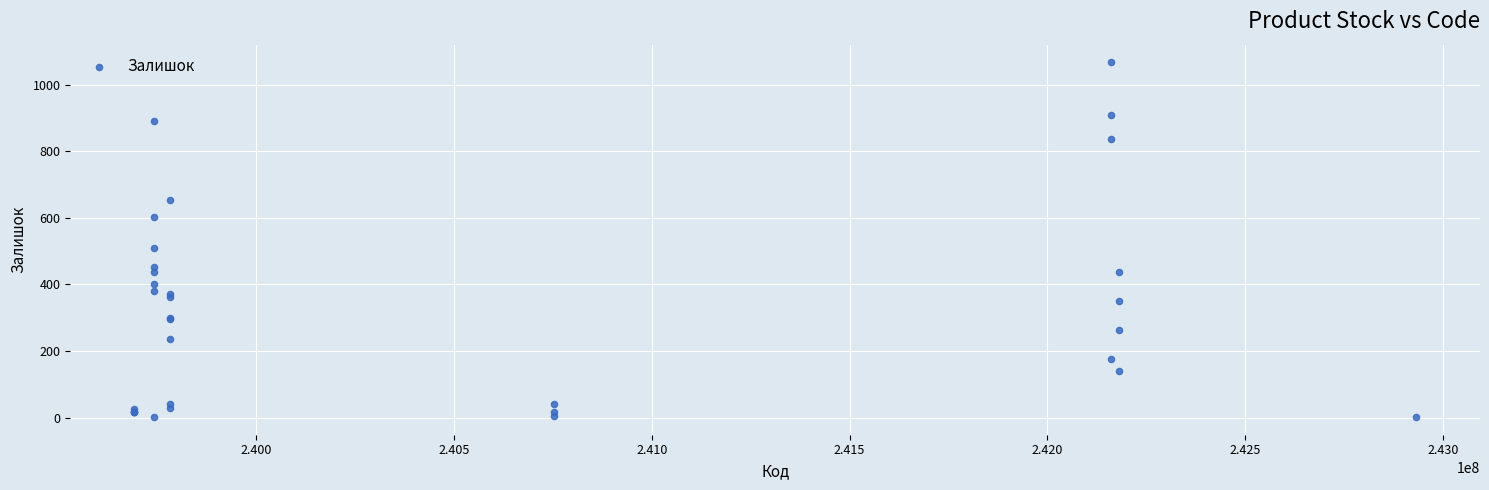

What Y value in the scatter plot is closest to 534?

510